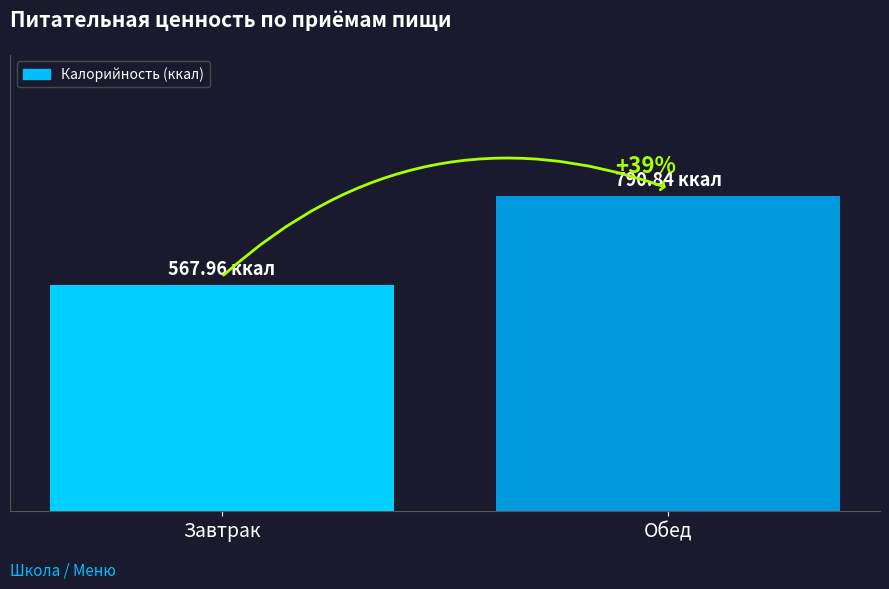

Does the chart contain any negative values?

No